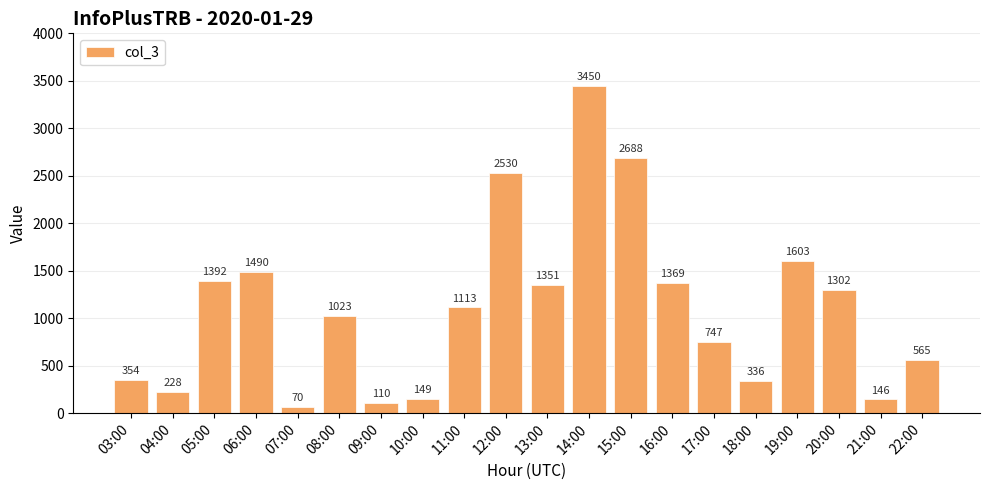

Is it true that the value at 06:00 is 1490?

True